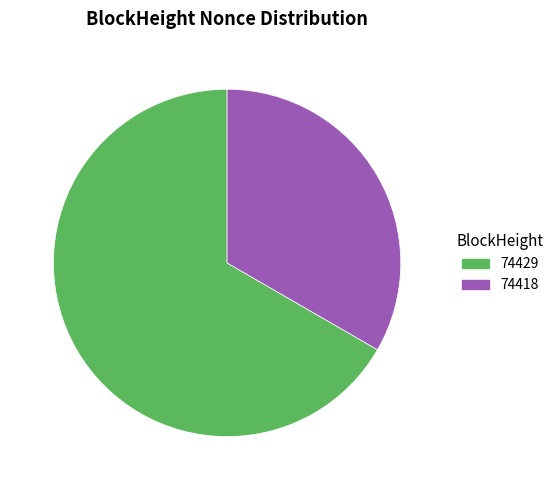

What is the smallest slice in the pie chart?

74418